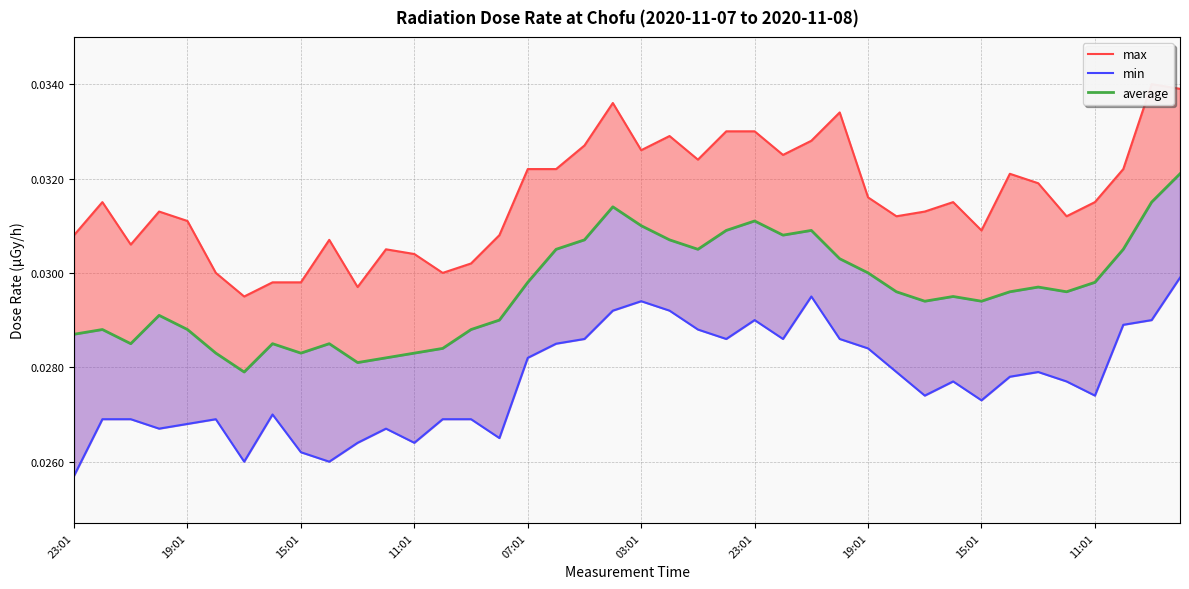

What are all the series names shown in the legend?

max, min, average